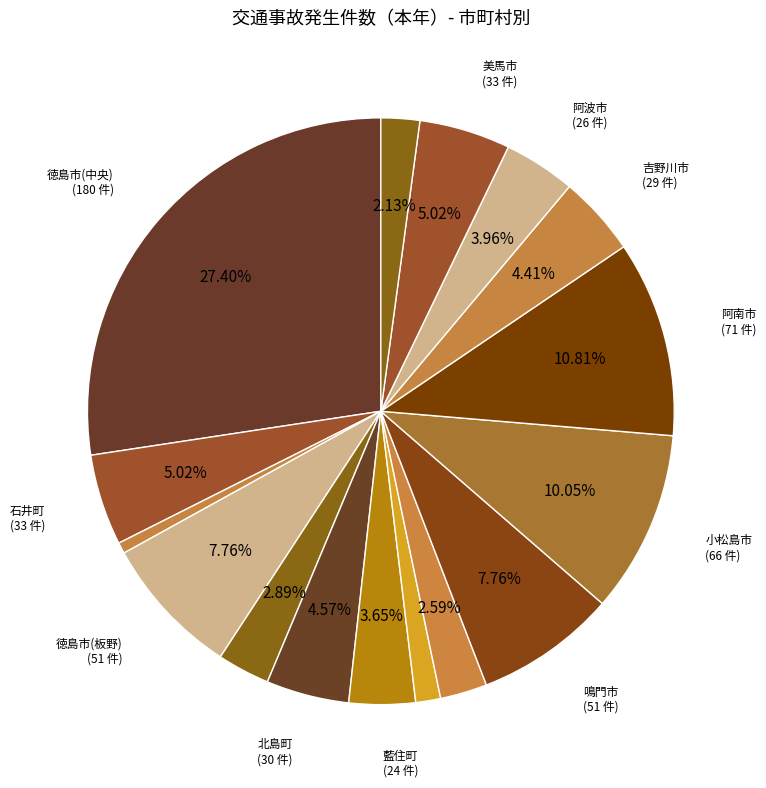

Which slice is the smallest?

神山町